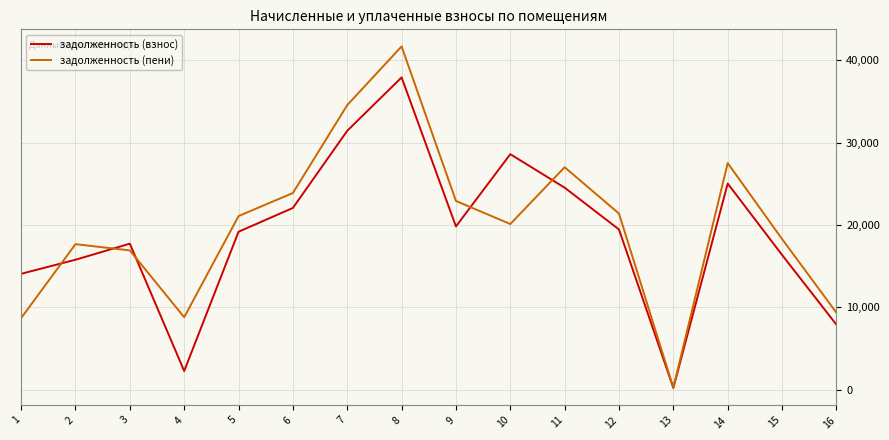

Count the number of categories in the chart.

16